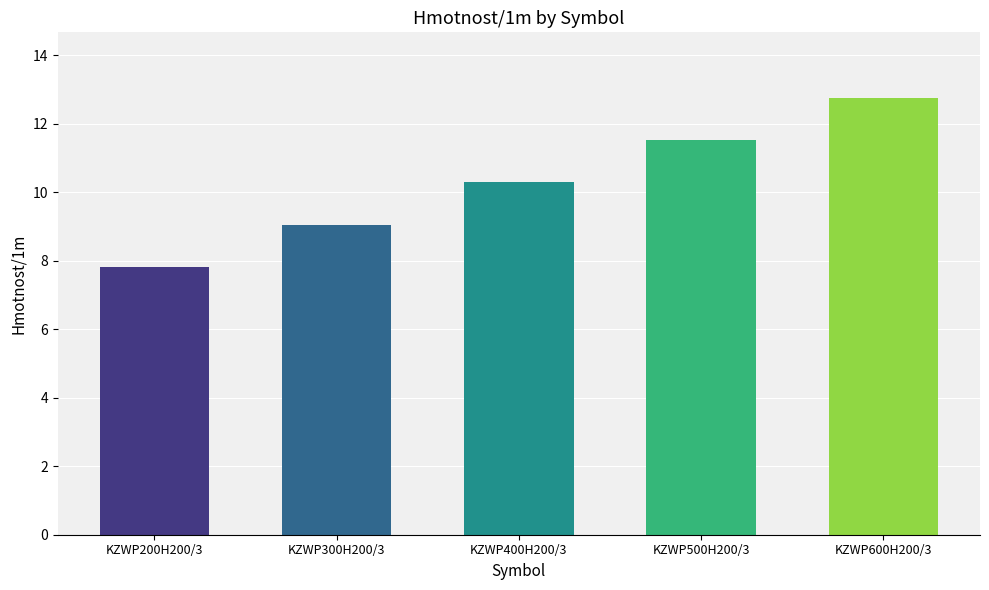

Between KZWP200H200/3 and KZWP600H200/3, which is larger?

KZWP600H200/3